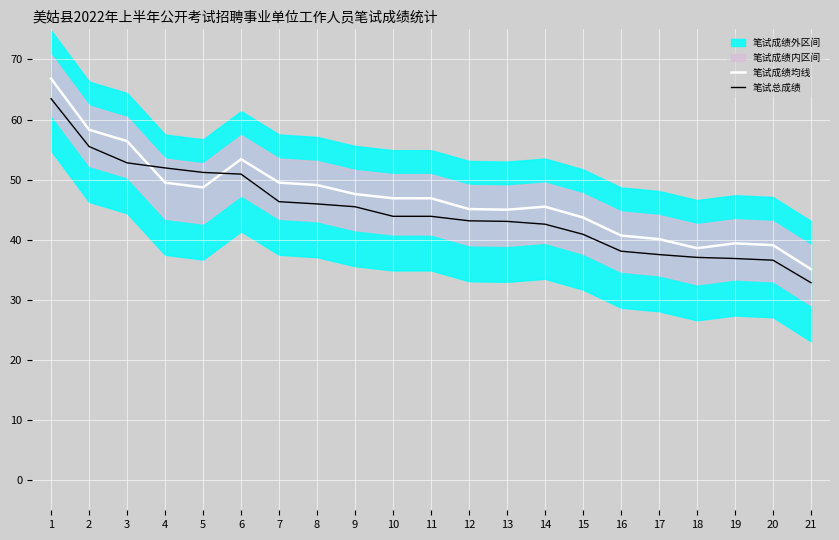

True or false: 笔试总成绩 and 笔试成绩均线 intersect in this chart.

True